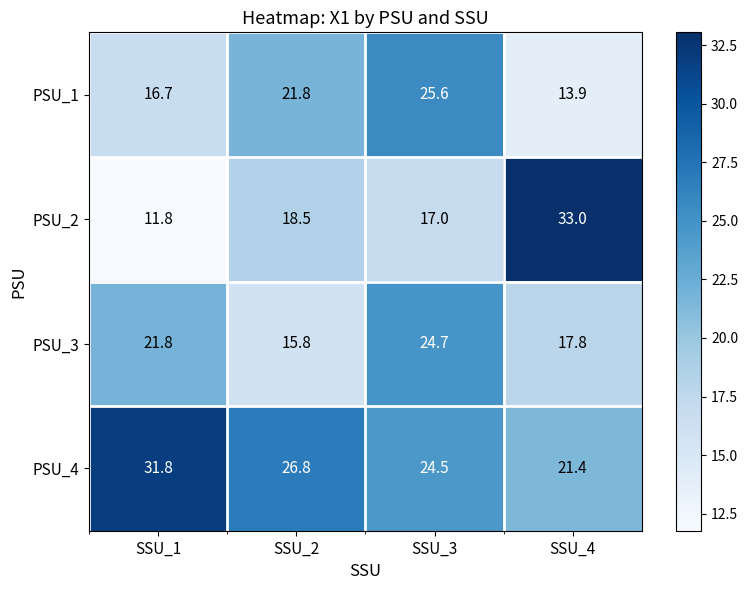

List the series in order of their peak value, lowest first.

PSU_3, PSU_1, PSU_4, PSU_2